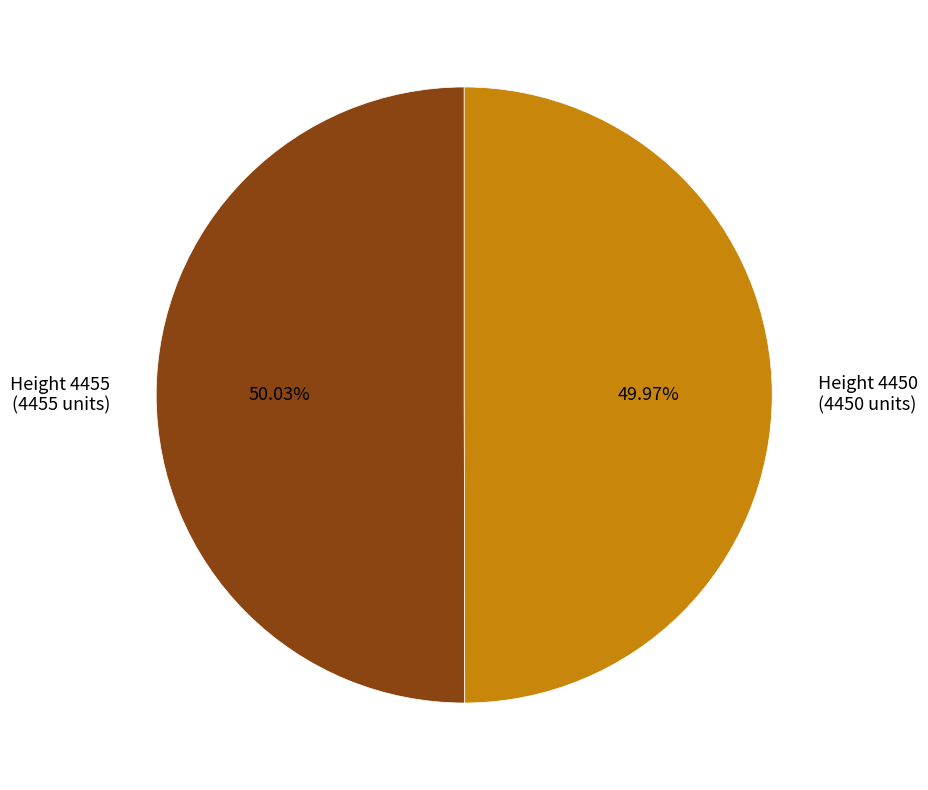

Approximately how many times larger is the value at Height 4450 (4450 units) compared to Height 4455 (4455 units)?

1.0